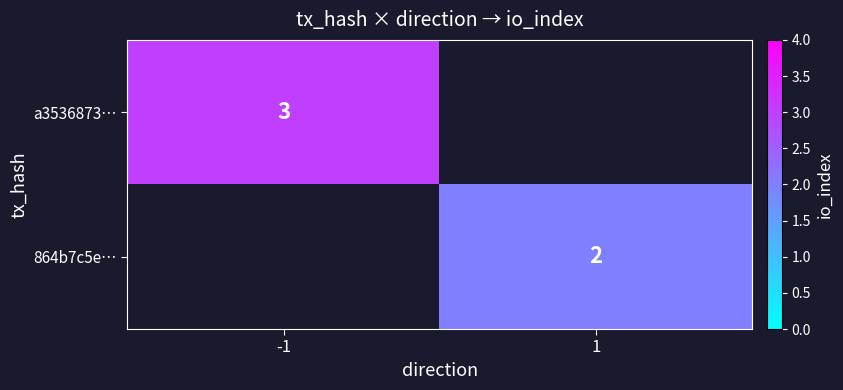

The 864b7c5e… series shows 2 at 1. True or false?

True